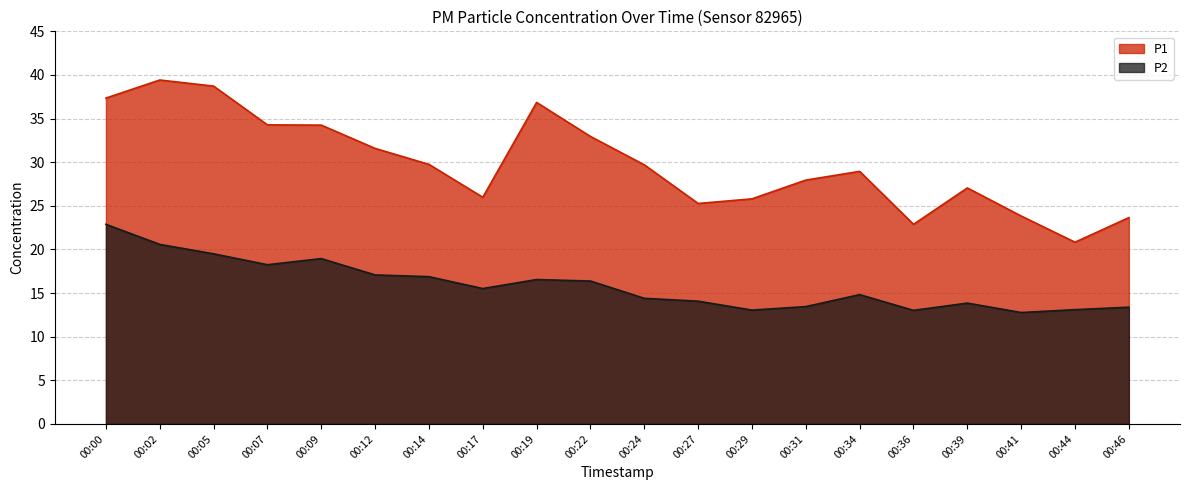

At which category does P2 reach its first local valley?

00:07